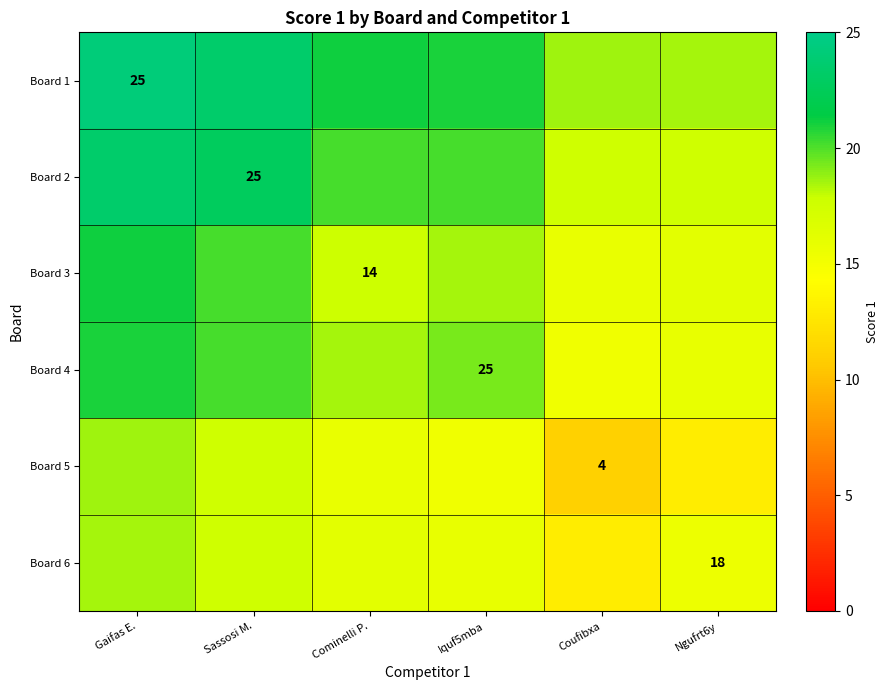

What is the spread (max minus min) of values at Ngufrt6y?

5.4